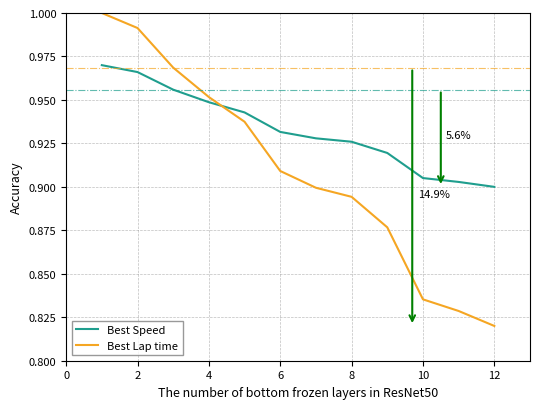

How many intersections are there between Best Lap time and Best Speed?

1